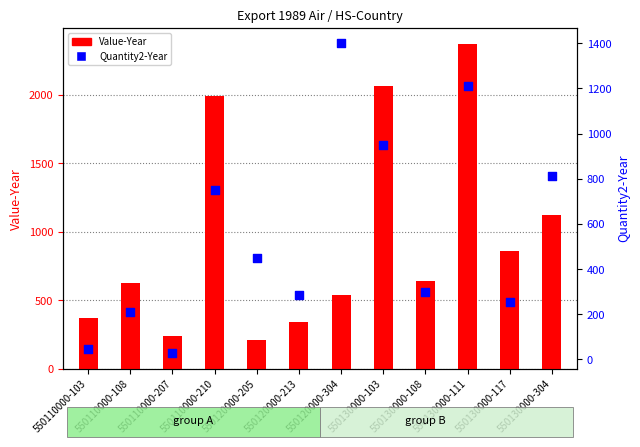

Which series has the widest spread of Y values?

Value-Year